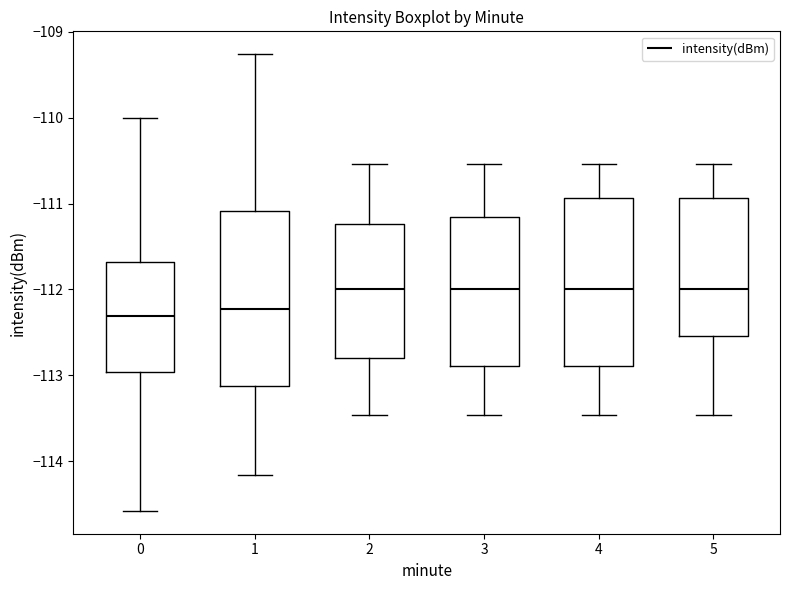

Where does the median line of the box at x = 1 sit on the y-axis? The values are not printed on the chart, so give them approximately, as read against the axis.

-112.2